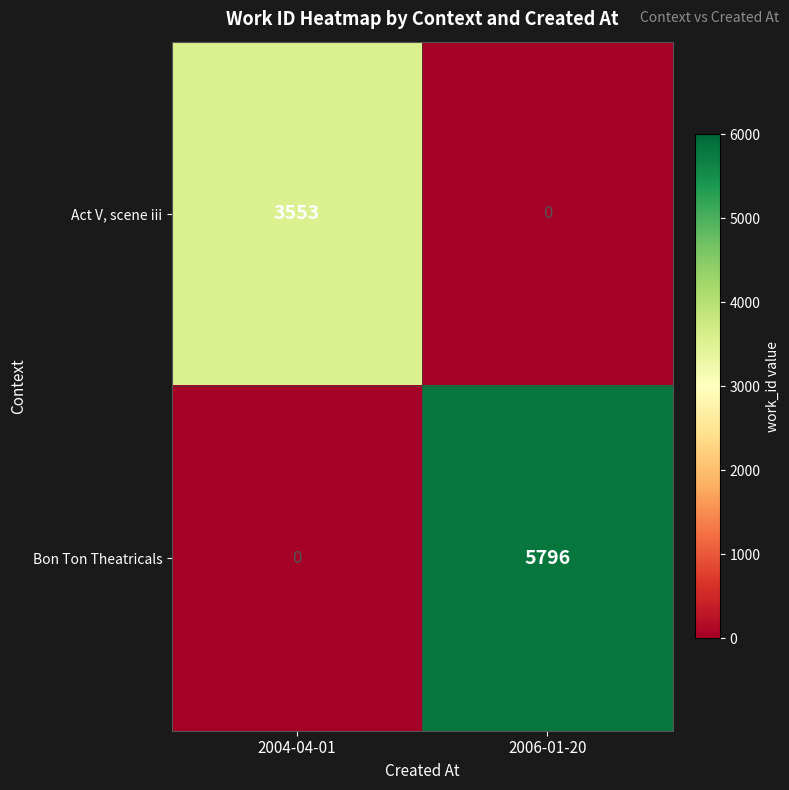

At which label does Bon Ton Theatricals reach its peak?

2006-01-20